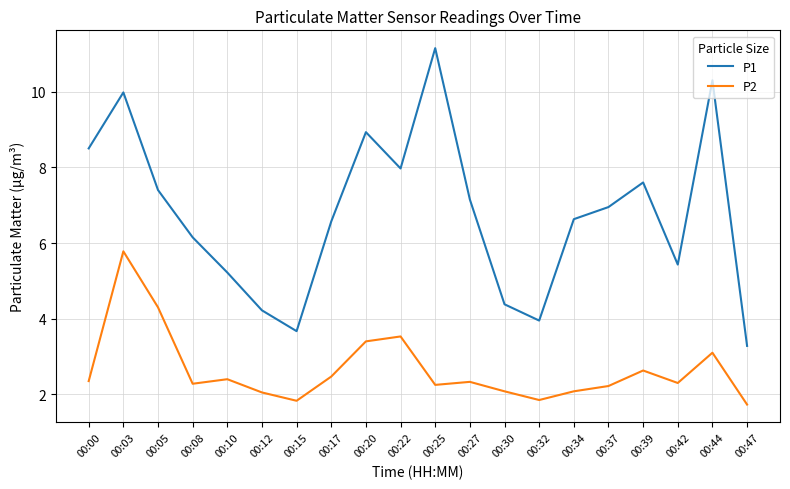

At which category does the chart reach its peak across all series?

00:25